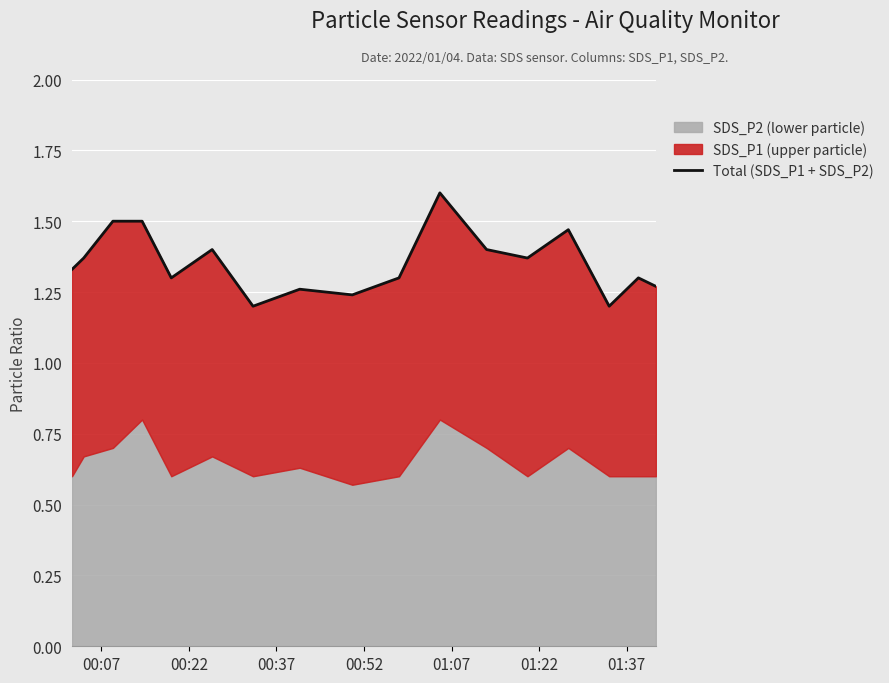

Does the chart display data point markers on the line(s)?

No